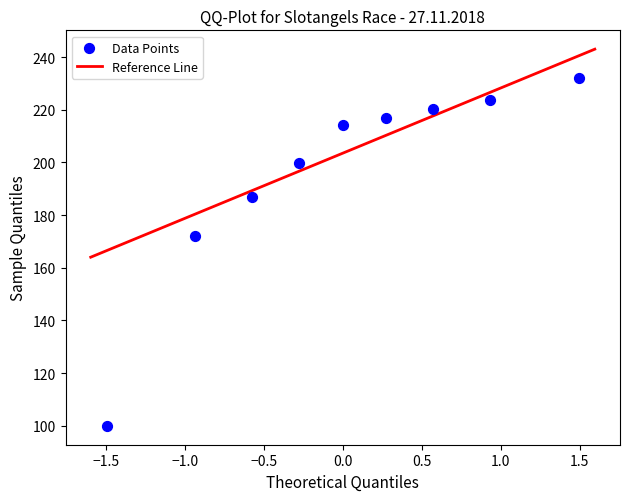

What Y value in the scatter plot is closest to 166?

172.0